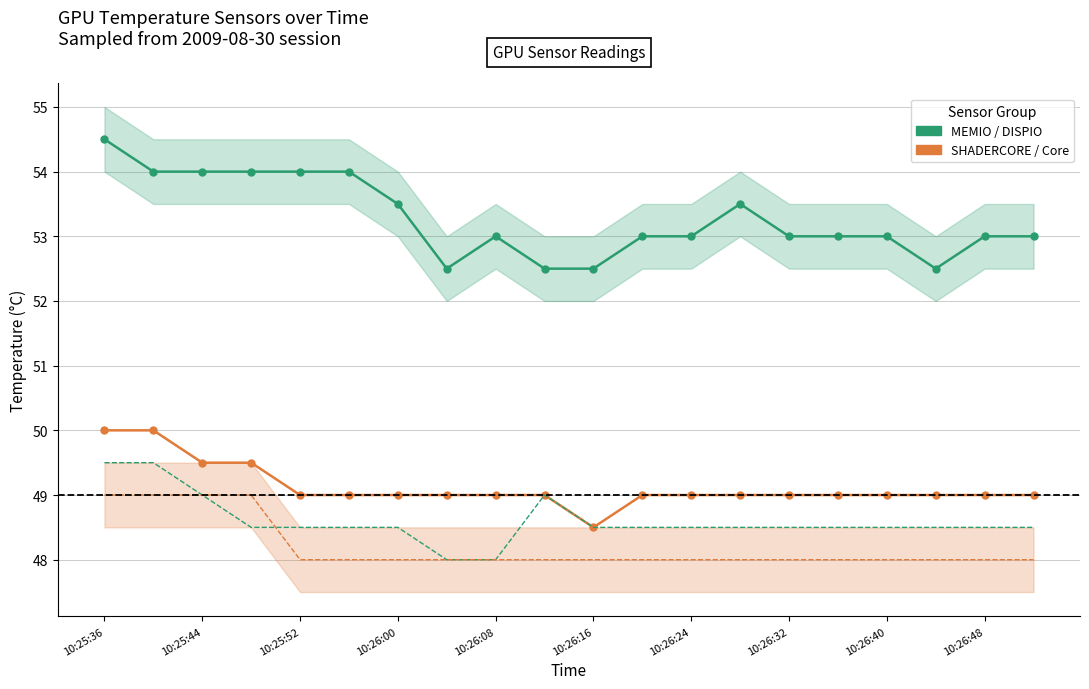

Is the value of GPU Temp.(DISPIO) [C] at 11 greater than the value of GPU Temp.(MEMIO) [C] at 15?

No